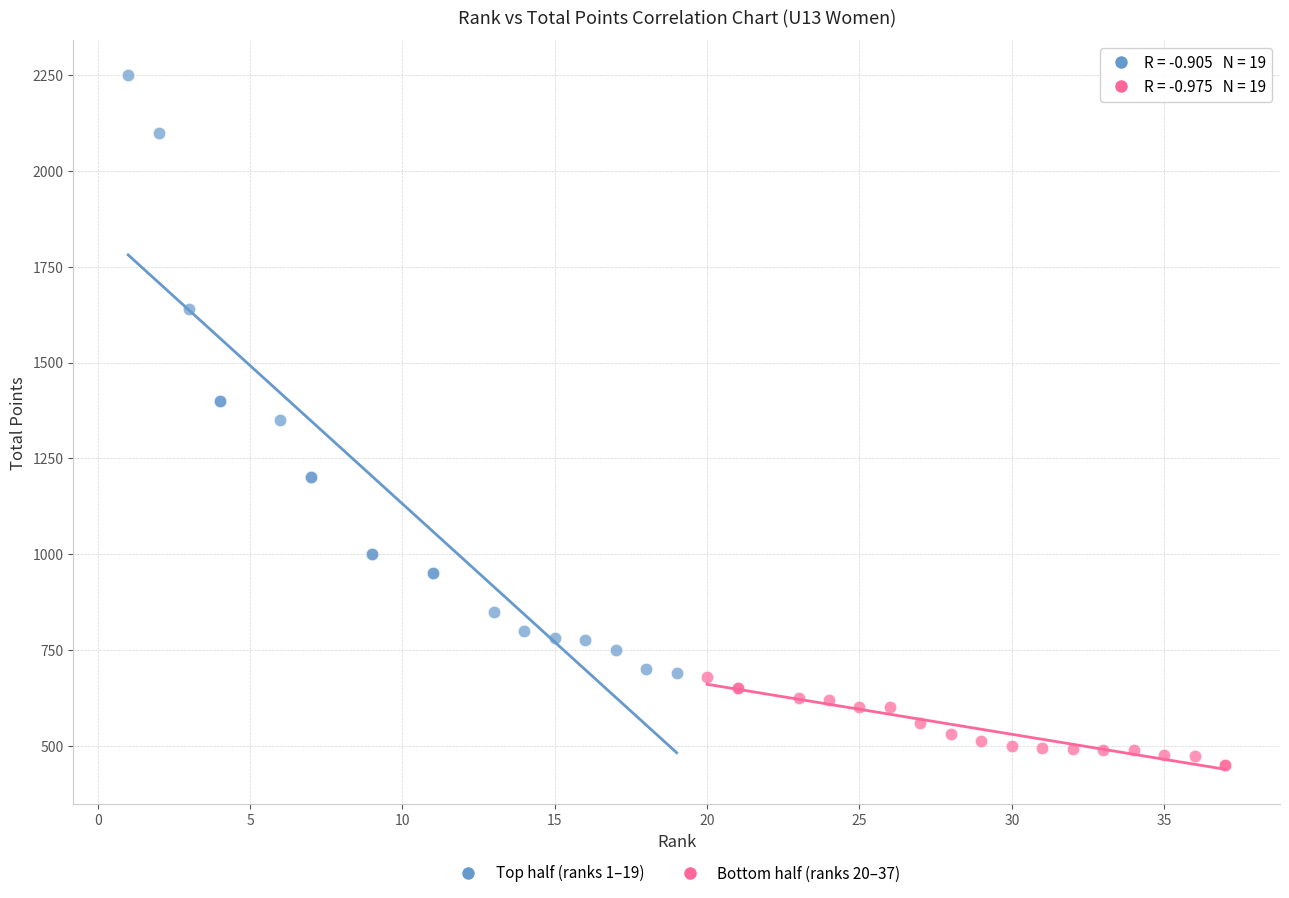

What are all the series names shown in the legend?

Top half (ranks 1–19), Bottom half (ranks 20–37)